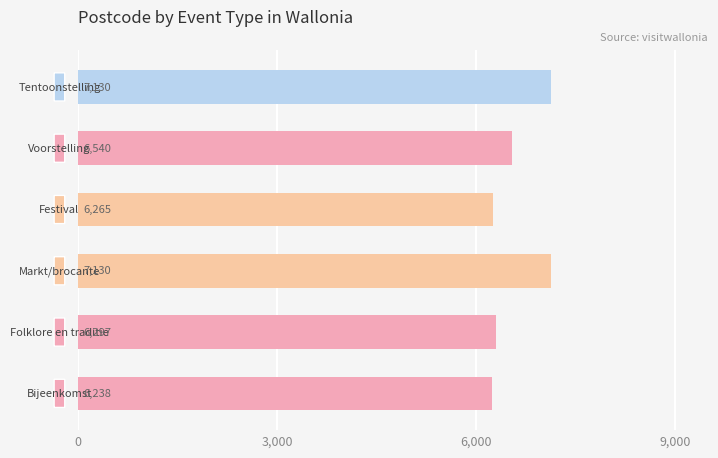

Where is the data nearest to the value 6684?

4